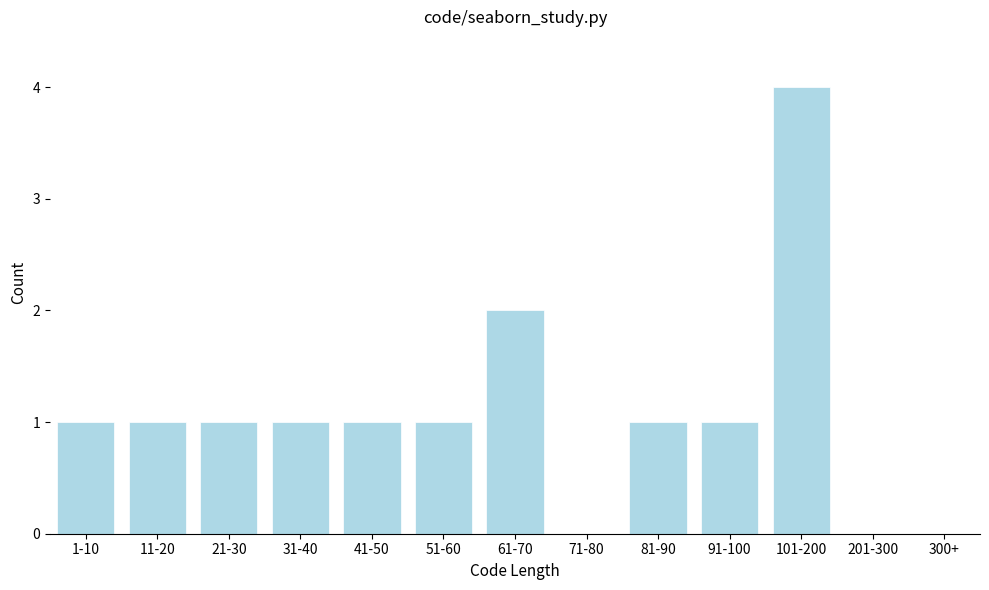

Reading left to right, what are all the values shown in this chart?

1-10=1	11-20=1	21-30=1	31-40=1	41-50=1	51-60=1	61-70=2	71-80=0	81-90=1	91-100=1	101-200=4	201-300=0	300+=0